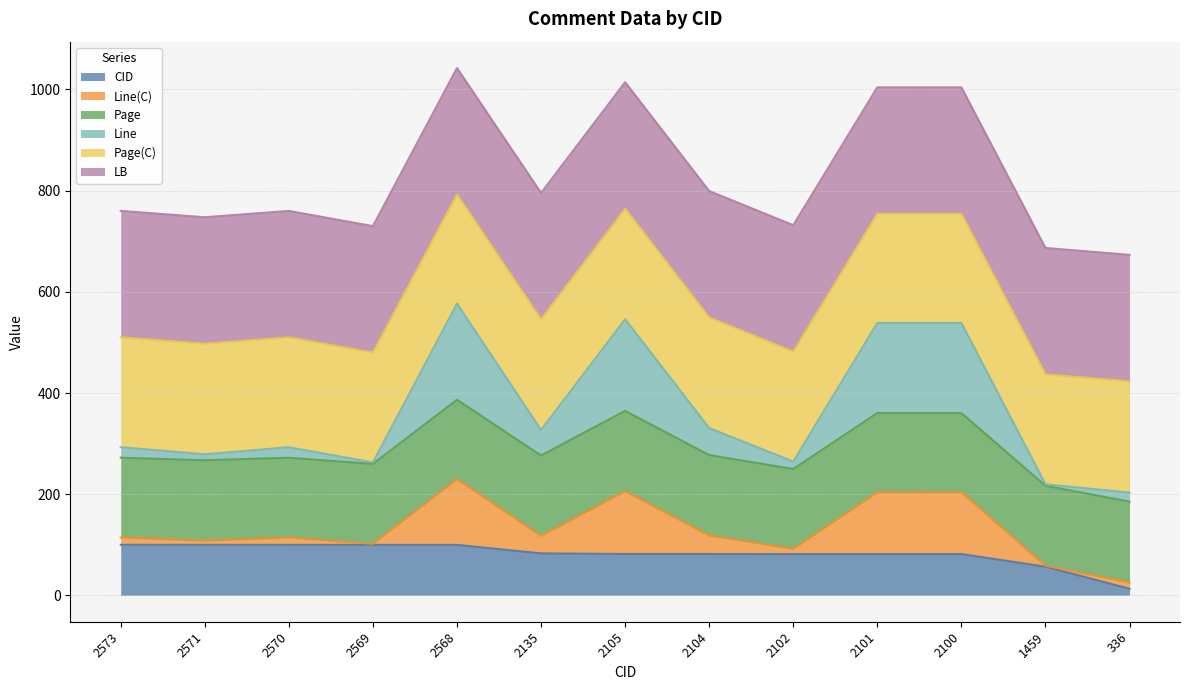

What is the total value across all series at 2573?

760.1